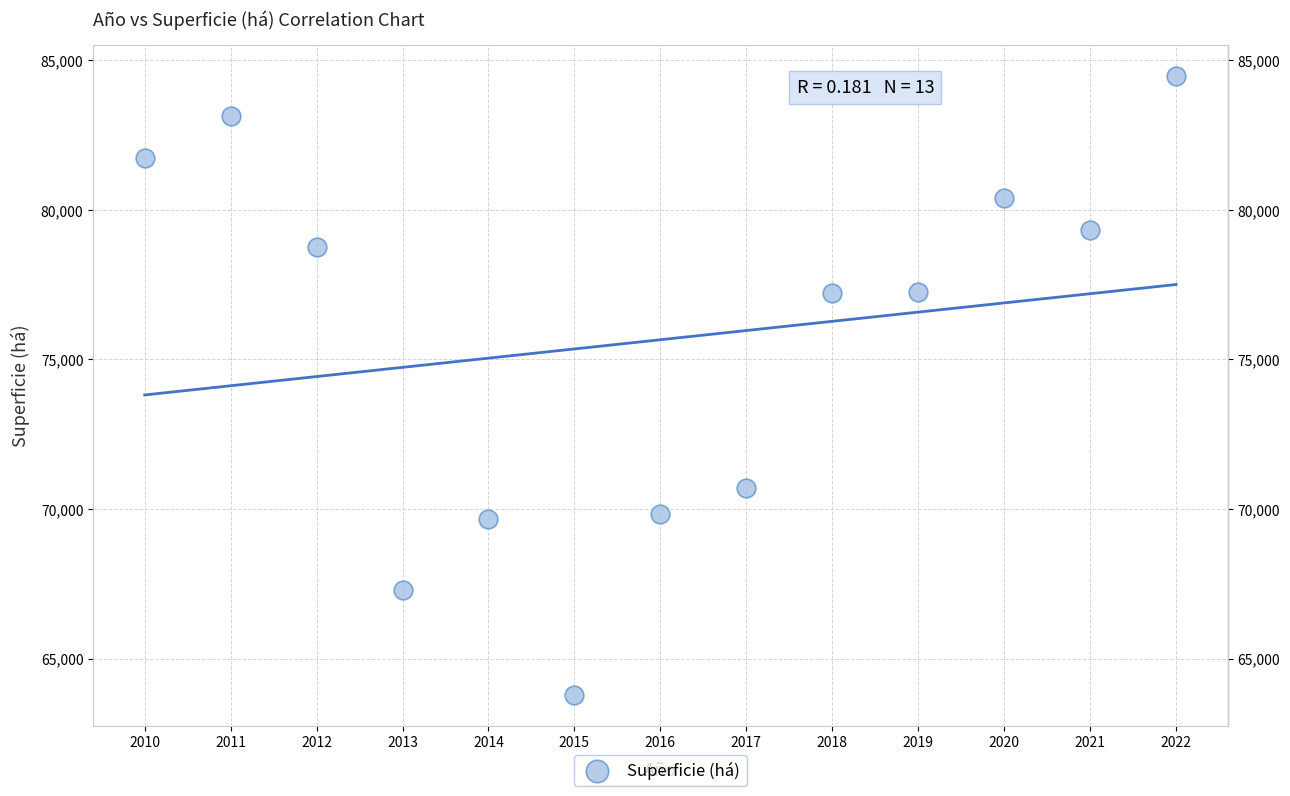

What is the range of X values (max minus min)?

12